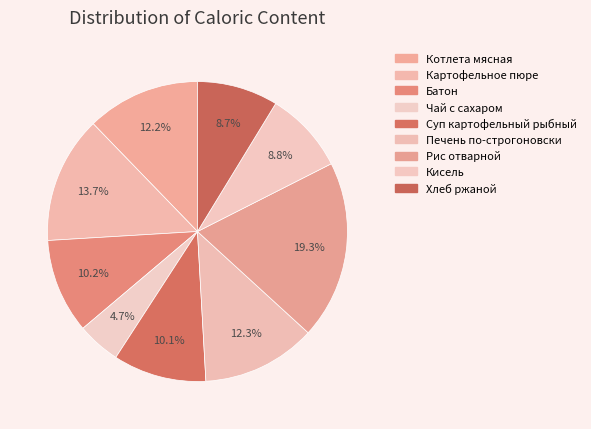

To the nearest percent, what is the difference between the Рис отварной and Хлеб ржаной slice percentages?

11%